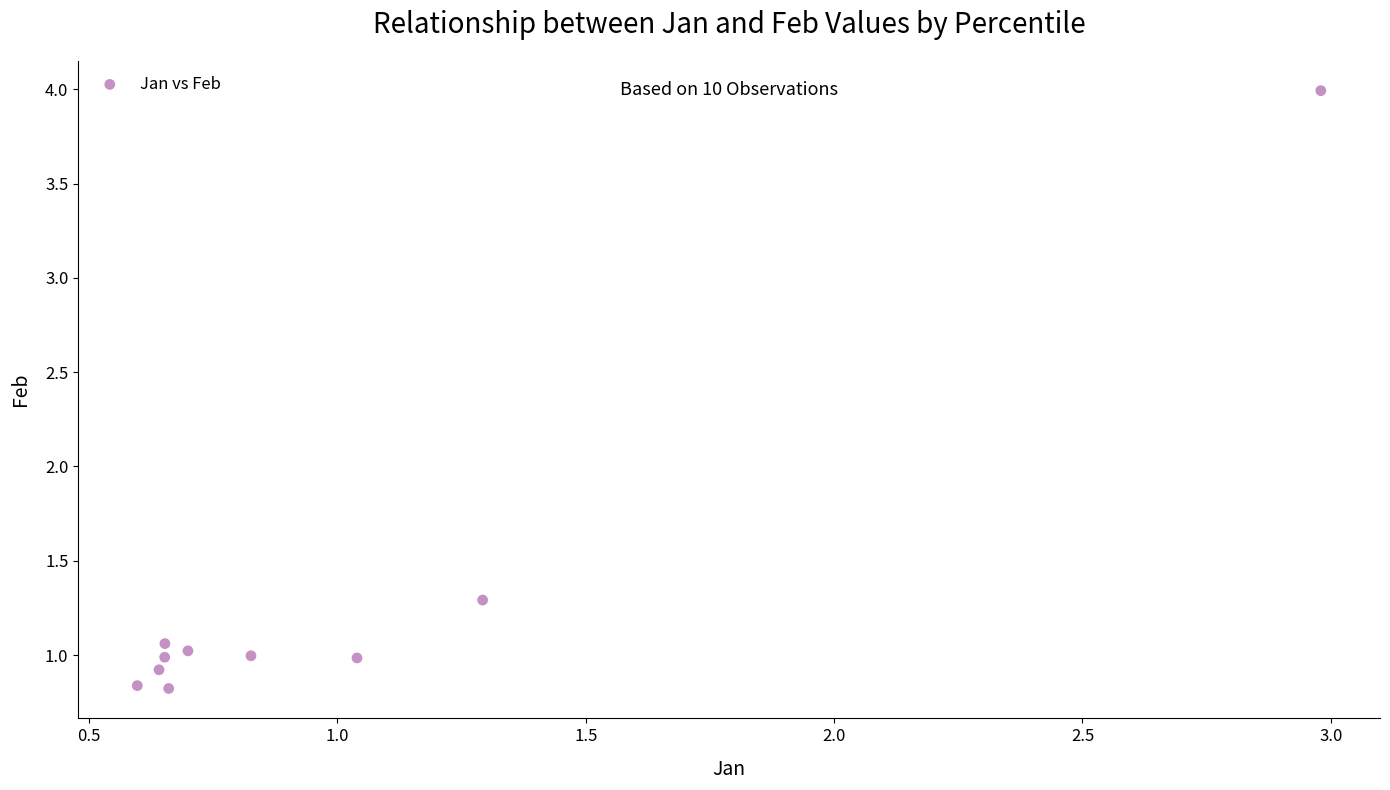

What Y value in the scatter plot is closest to 2?

1.3